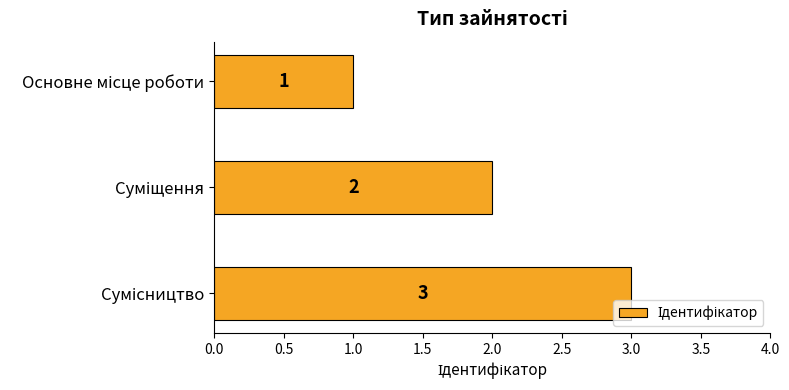

What is the value of the 1st bar from the top?

1